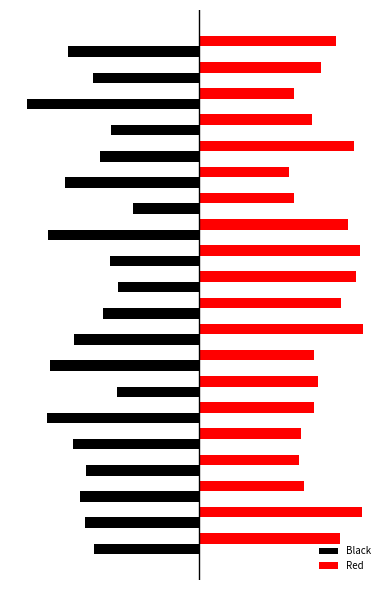

What are all the series names shown in the legend?

Black, Red